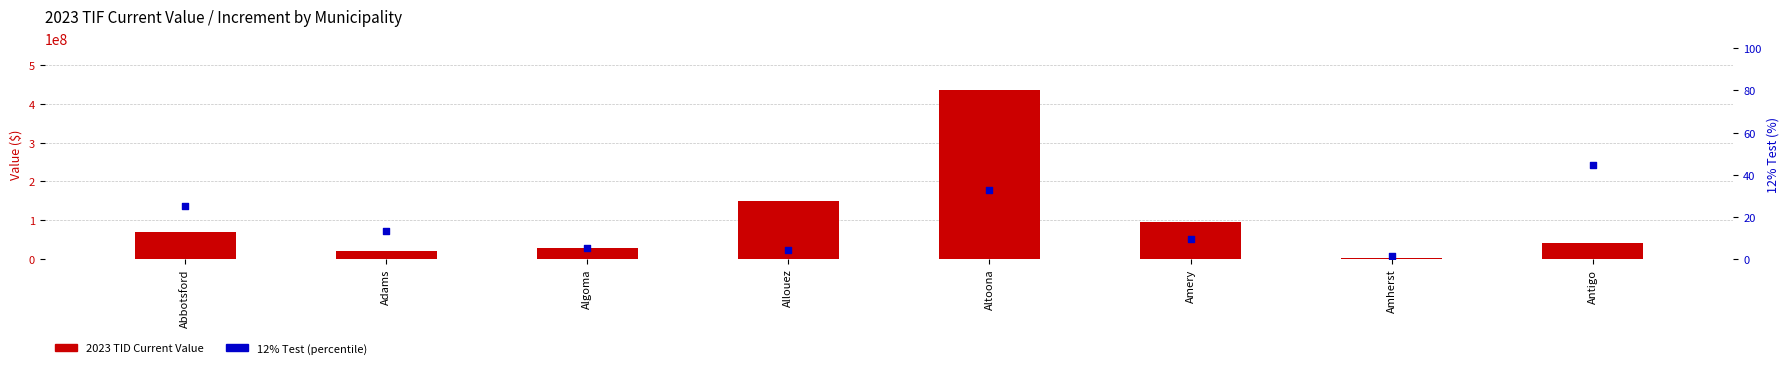

At how many categories does at least one series exceed 161960843?

1